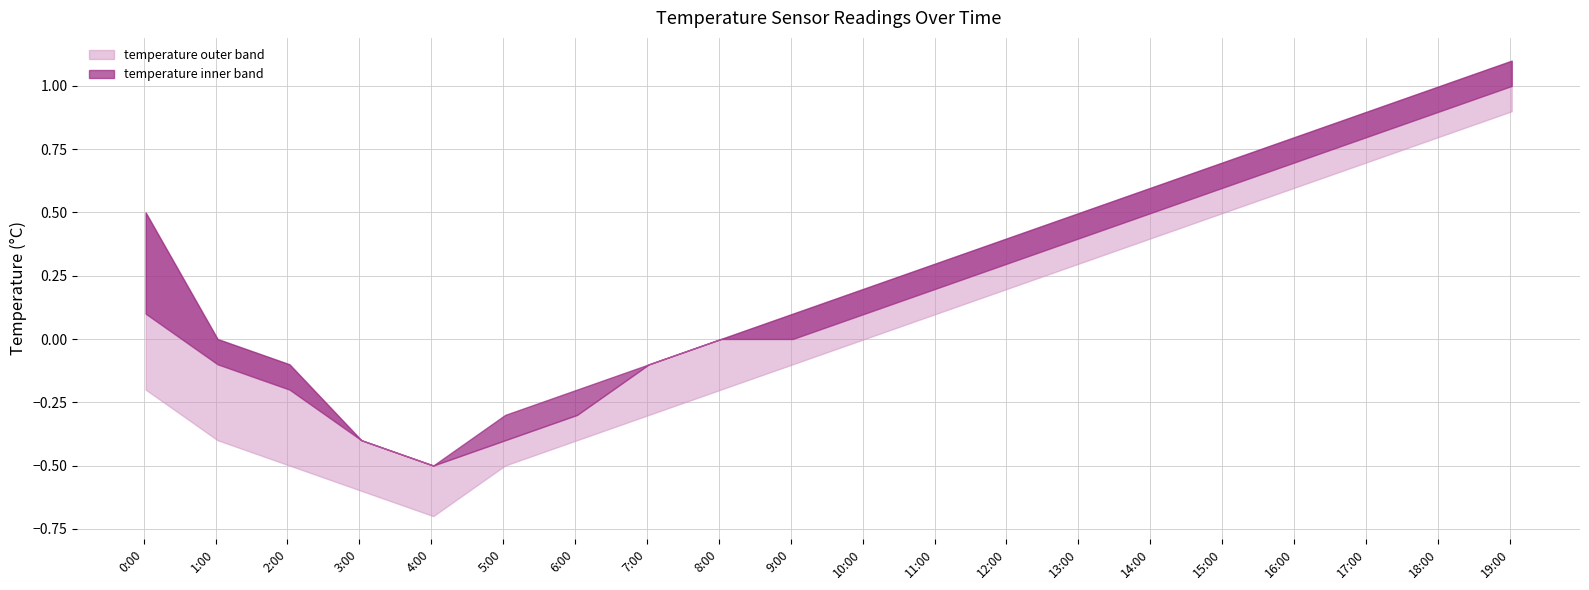

Does the chart display data point markers on the line(s)?

No